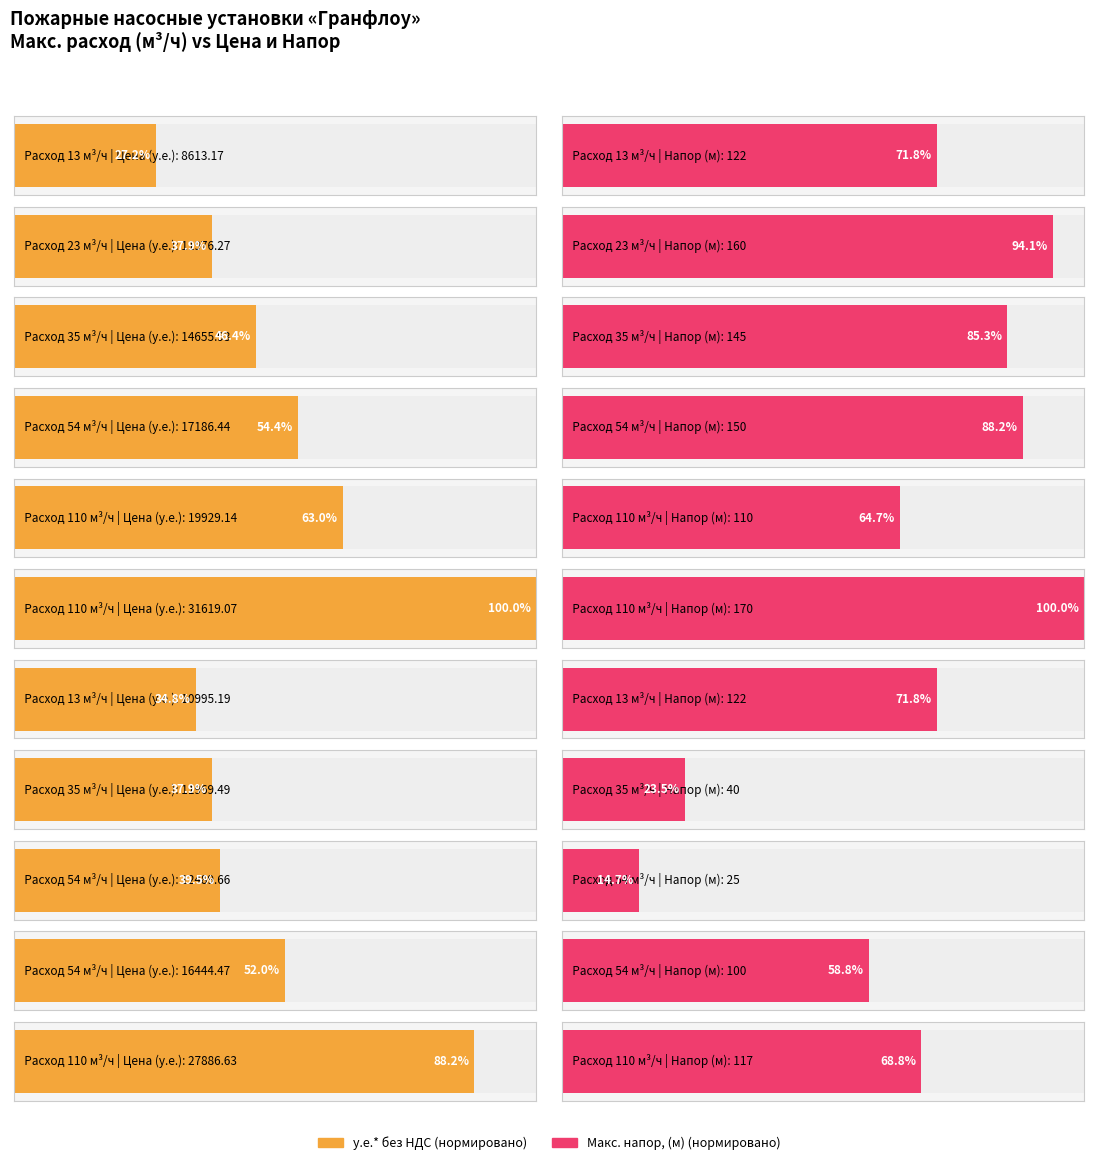

What are all the series names shown in the legend?

у.е.* без НДС, Макс. напор, (м)